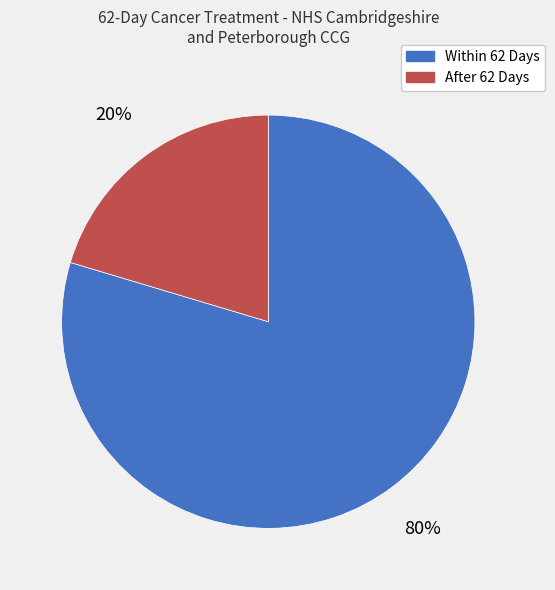

Rank the categories by value from lowest to highest.

After 62 Days, Within 62 Days